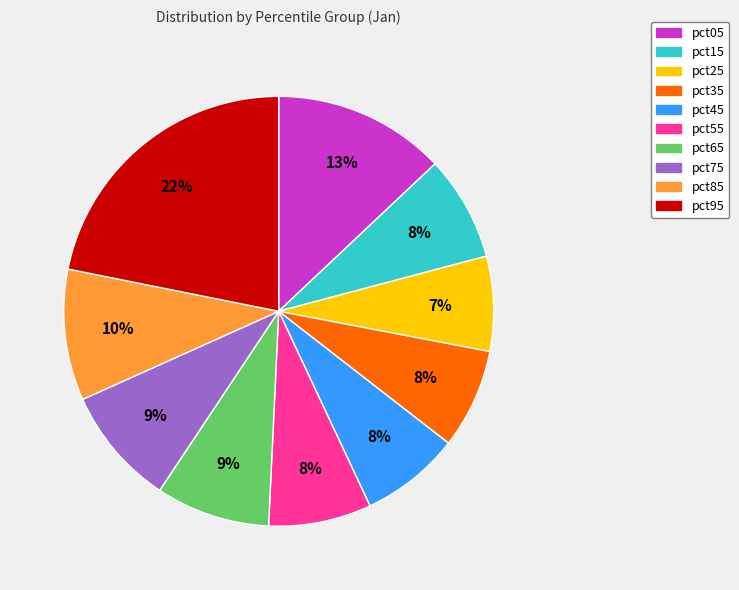

What percentage is the pct15 slice, to the nearest percent?

8%